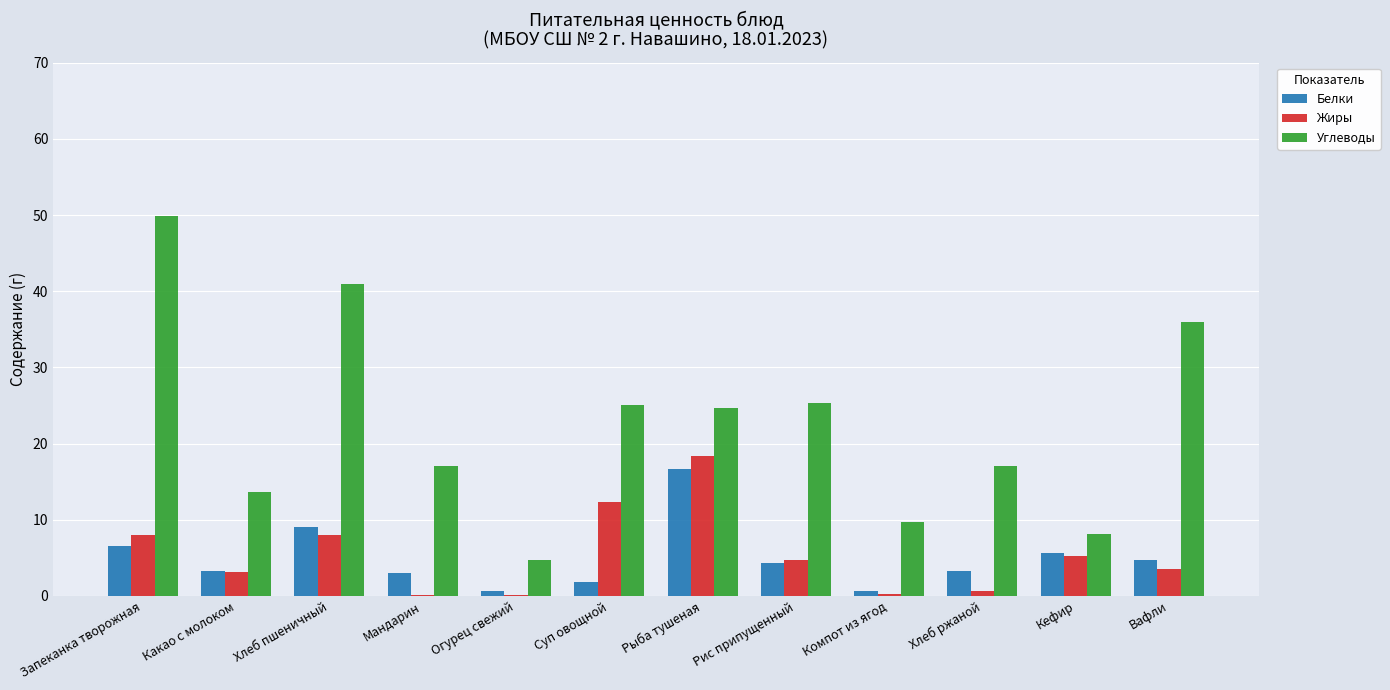

Which category has the highest value in the Углеводы series?

Запеканка творожная